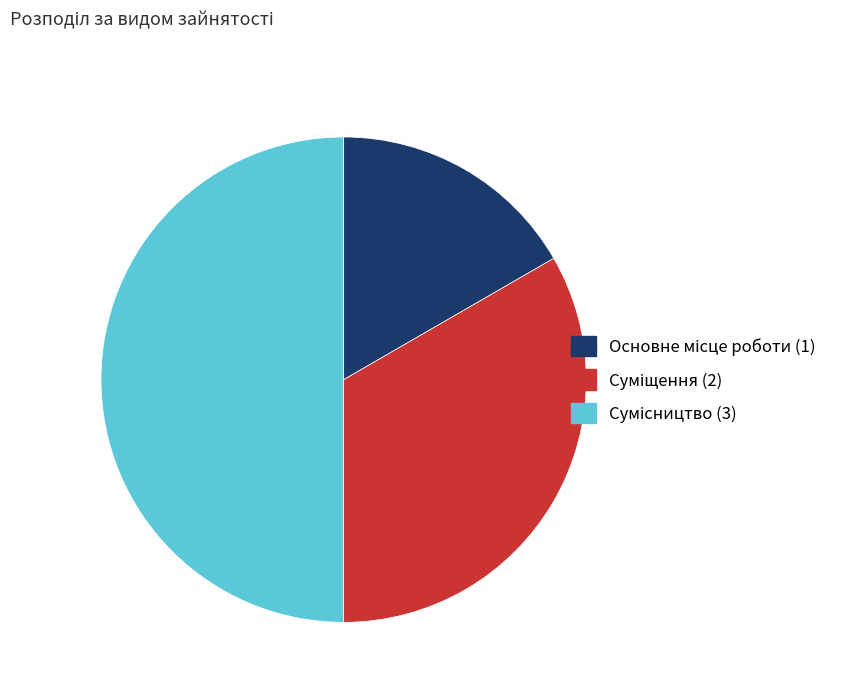

To the nearest percent, what portion does Суміщення represent?

33%